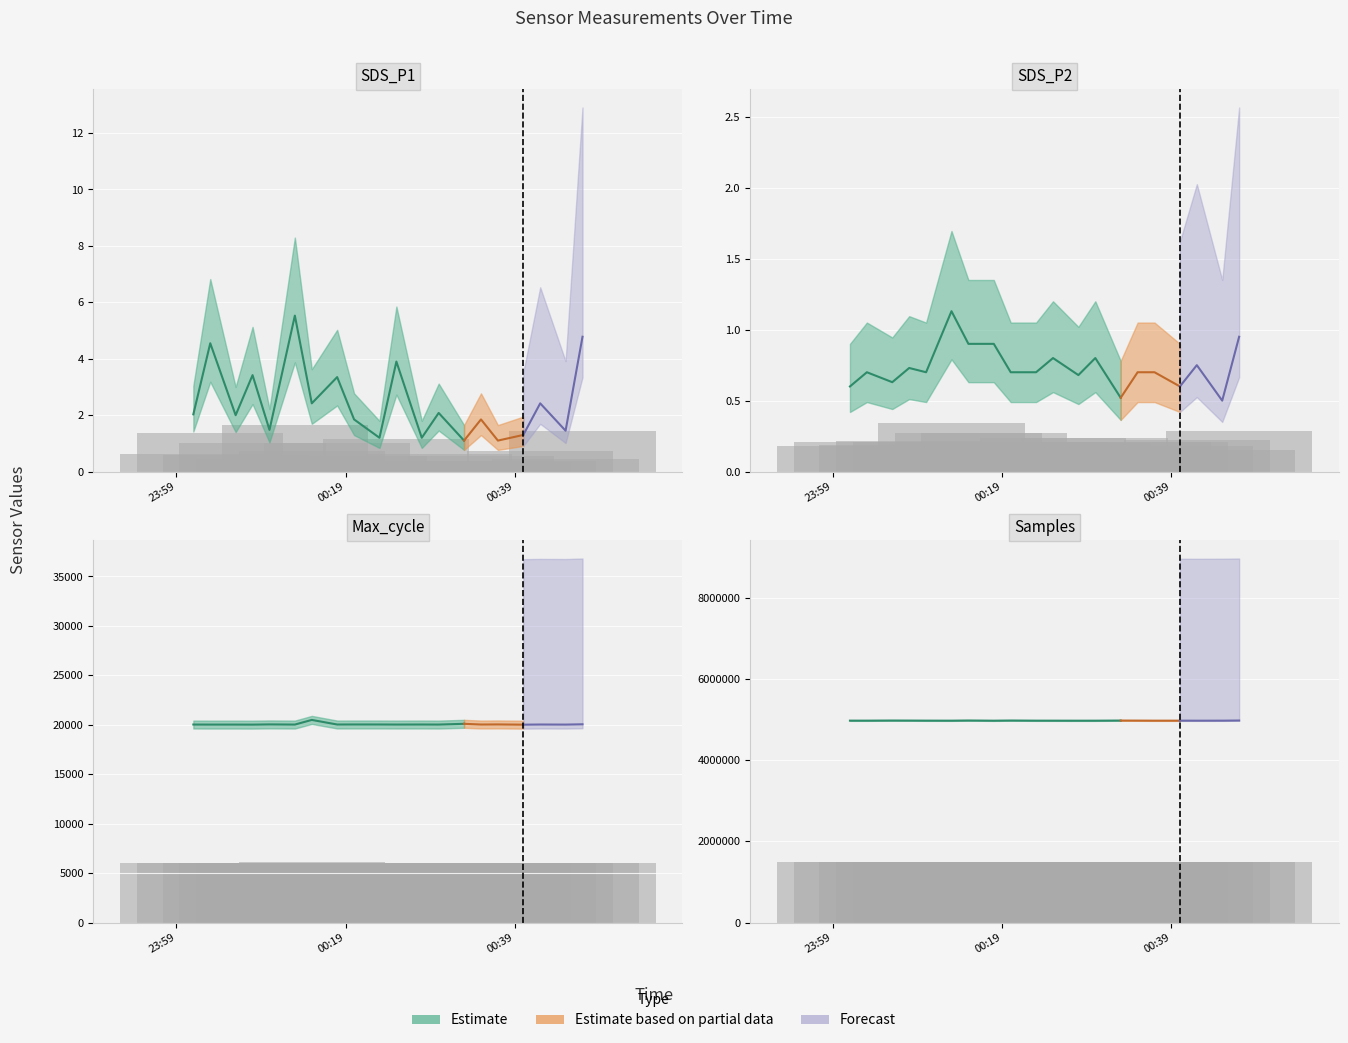

Reading right to left, what are all the values shown in this chart?

SDS_P1: 2022/05/25 00:47=1.4	2022/05/25 00:45=0.4	2022/05/25 00:42=0.7	2022/05/25 00:40=0.4	2022/05/25 00:37=0.3	2022/05/25 00:35=0.6	2022/05/25 00:33=0.3	2022/05/25 00:30=0.6	2022/05/25 00:28=0.4	2022/05/25 00:25=1.2	2022/05/25 00:23=0.4	2022/05/25 00:20=0.6	2022/05/25 00:18=1.0	2022/05/25 00:15=0.7	2022/05/25 00:13=1.7	2022/05/25 00:10=0.4	2022/05/25 00:08=1.0	2022/05/25 00:06=0.6	2022/05/25 00:03=1.4	2022/05/25 00:01=0.6
SDS_P2: 2022/05/25 00:47=0.3	2022/05/25 00:45=0.1	2022/05/25 00:42=0.2	2022/05/25 00:40=0.2	2022/05/25 00:37=0.2	2022/05/25 00:35=0.2	2022/05/25 00:33=0.2	2022/05/25 00:30=0.2	2022/05/25 00:28=0.2	2022/05/25 00:25=0.2	2022/05/25 00:23=0.2	2022/05/25 00:20=0.2	2022/05/25 00:18=0.3	2022/05/25 00:15=0.3	2022/05/25 00:13=0.3	2022/05/25 00:10=0.2	2022/05/25 00:08=0.2	2022/05/25 00:06=0.2	2022/05/25 00:03=0.2	2022/05/25 00:01=0.2
Samples: 2022/05/25 00:47=1492417.2	2022/05/25 00:45=1491403.8	2022/05/25 00:42=1491184.8	2022/05/25 00:40=1491365.7	2022/05/25 00:37=1491347.7	2022/05/25 00:35=1491813.9	2022/05/25 00:33=1492233.9	2022/05/25 00:30=1491225.3	2022/05/25 00:28=1491150.0	2022/05/25 00:25=1491334.2	2022/05/25 00:23=1491428.1	2022/05/25 00:20=1492461.6	2022/05/25 00:18=1491177.0	2022/05/25 00:15=1492618.8	2022/05/25 00:13=1491312.6	2022/05/25 00:10=1491556.8	2022/05/25 00:08=1492049.4	2022/05/25 00:06=1492399.5	2022/05/25 00:03=1491502.5	2022/05/25 00:01=1491541.8
Max_cycle: 2022/05/25 00:47=6015.9	2022/05/25 00:45=6006.9	2022/05/25 00:42=6009.0	2022/05/25 00:40=6004.5	2022/05/25 00:37=6011.7	2022/05/25 00:35=6009.0	2022/05/25 00:33=6030.6	2022/05/25 00:30=6007.8	2022/05/25 00:28=6009.3	2022/05/25 00:25=6008.1	2022/05/25 00:23=6009.9	2022/05/25 00:20=6010.2	2022/05/25 00:18=6009.3	2022/05/25 00:15=6148.5	2022/05/25 00:13=6007.5	2022/05/25 00:10=6012.3	2022/05/25 00:08=6005.7	2022/05/25 00:06=6006.9	2022/05/25 00:03=6006.9	2022/05/25 00:01=6008.1